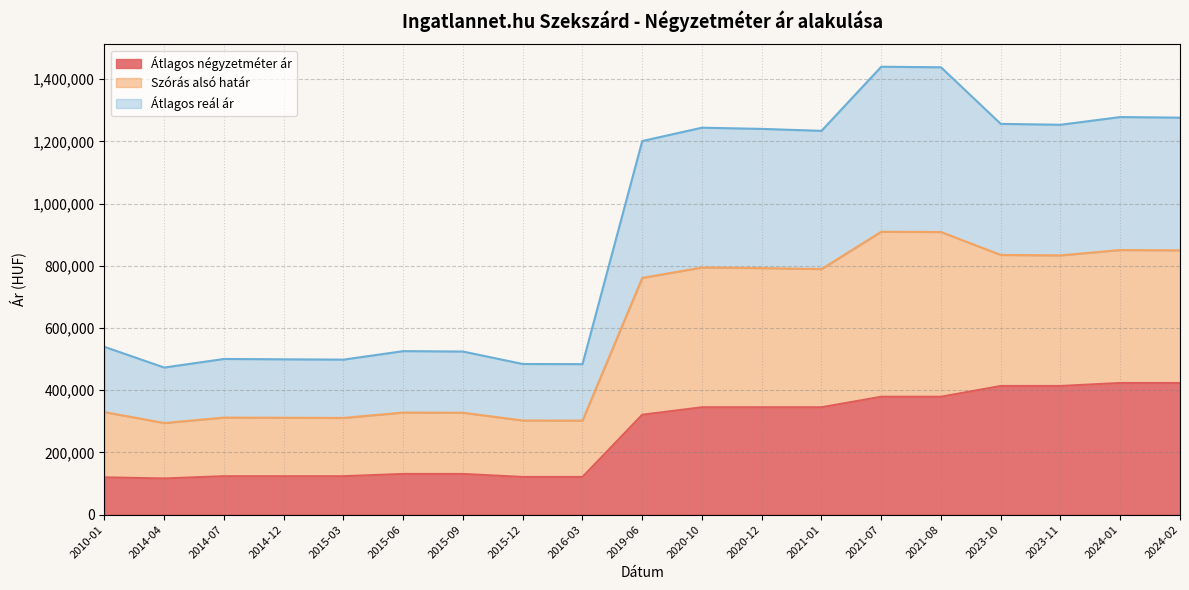

True or false: Szórás alsó határ and Átlagos négyzetméter ár intersect in this chart.

False